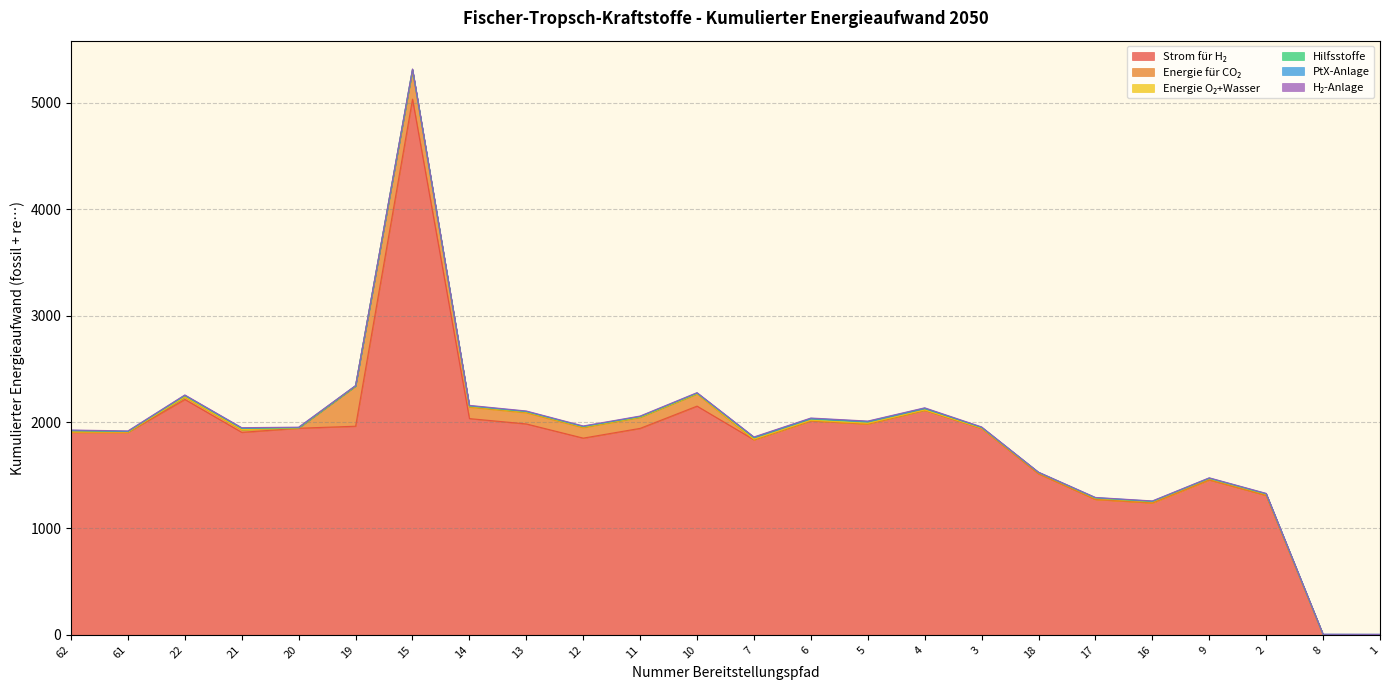

Where is the first local minimum for Energie O₂+Wasser?

22